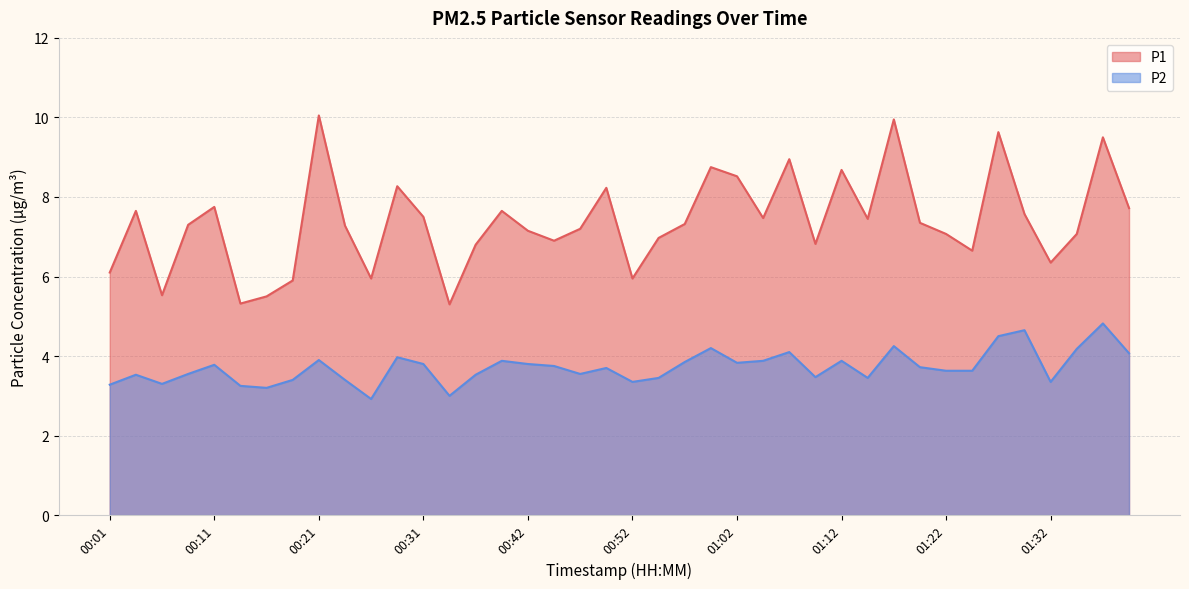

True or false: P2 has a value of 1.7 at 01:10.

False